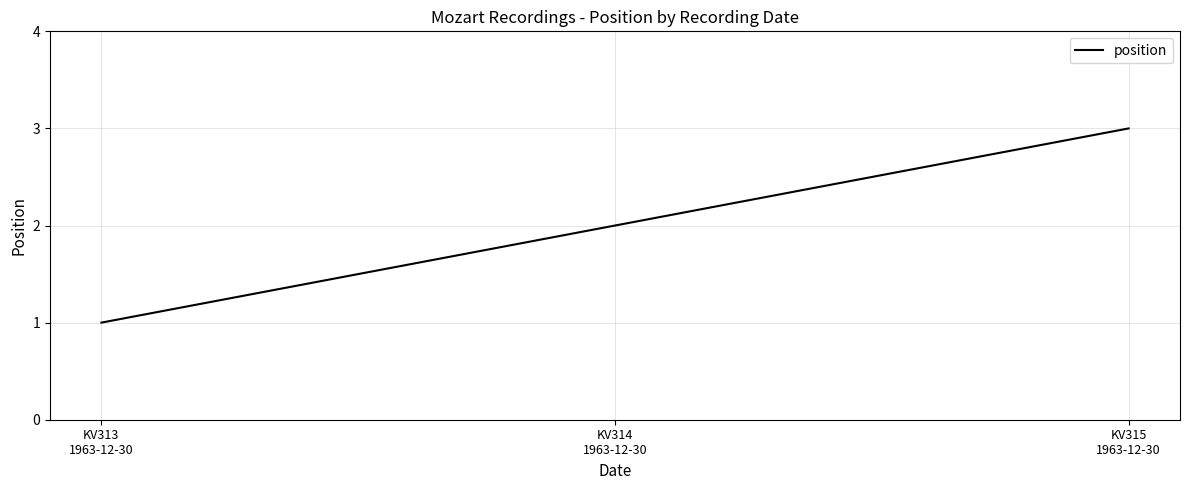

Is it true that the value at KV315
1963-12-30 is 3?

True